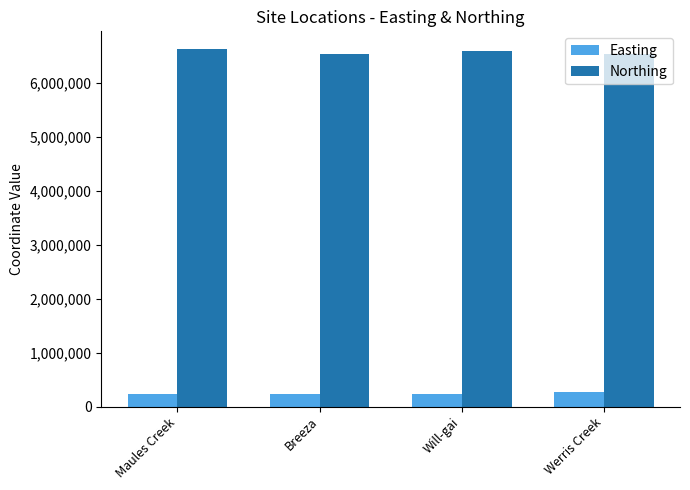

What is the difference between the highest and lowest values at Will-gai?

6364588